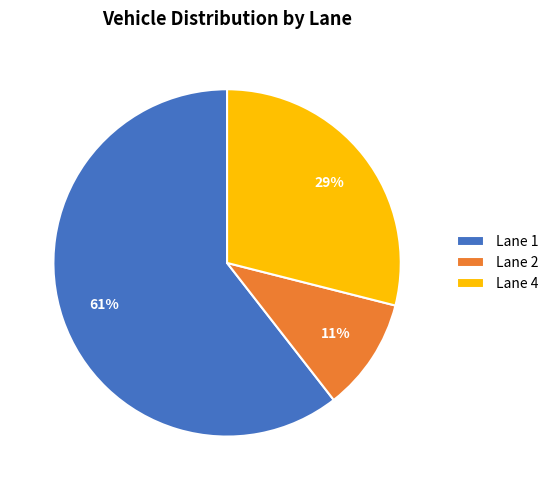

What is the smallest slice in the pie chart?

Lane 2